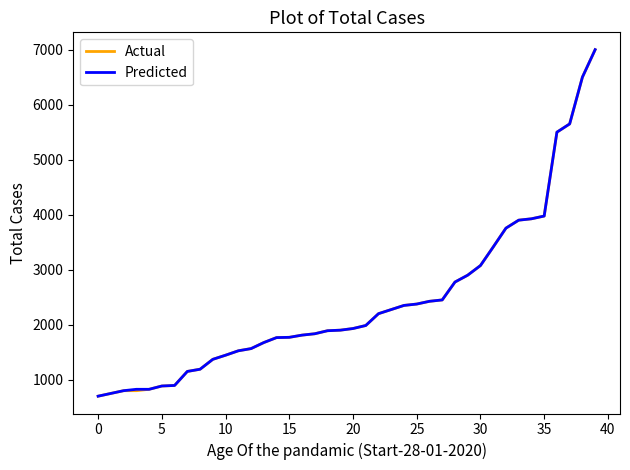

What is the maximum value for Predicted?

7000